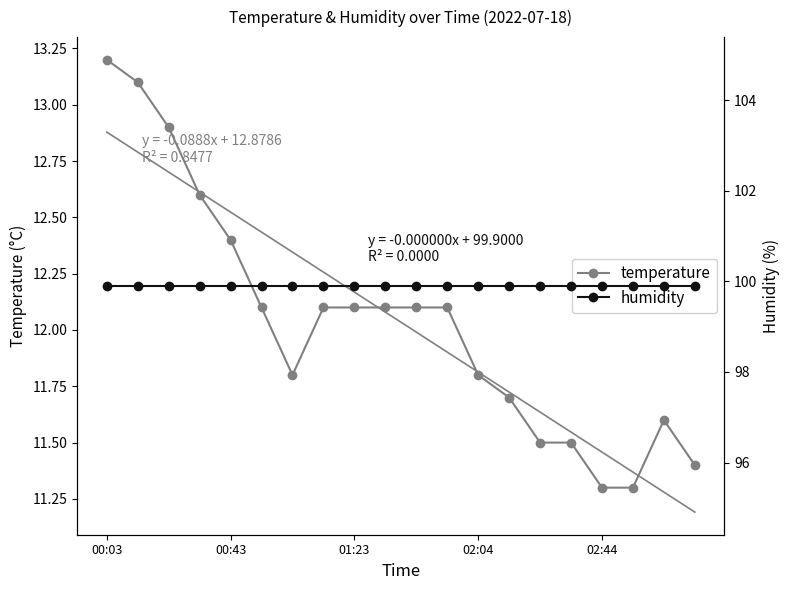

Which category has the highest value in the humidity series?

00:03